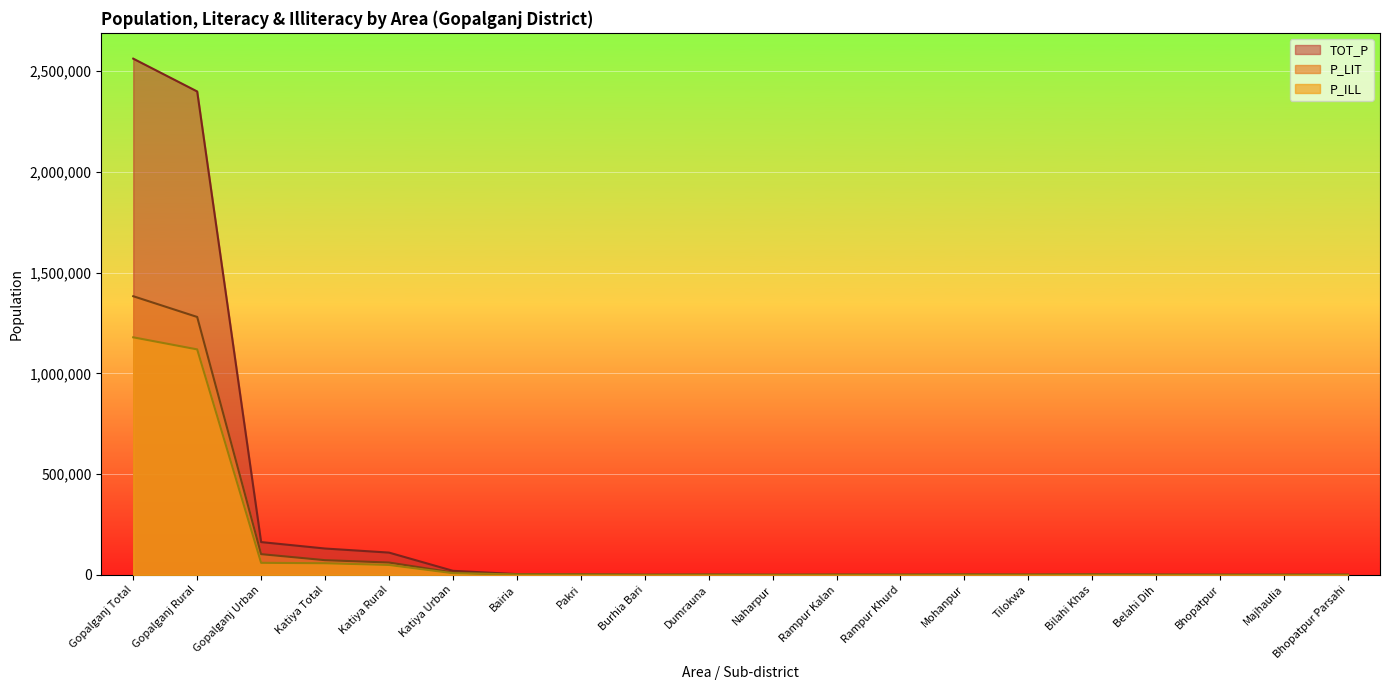

Which category has the lowest value in the TOT_P series?

Naharpur